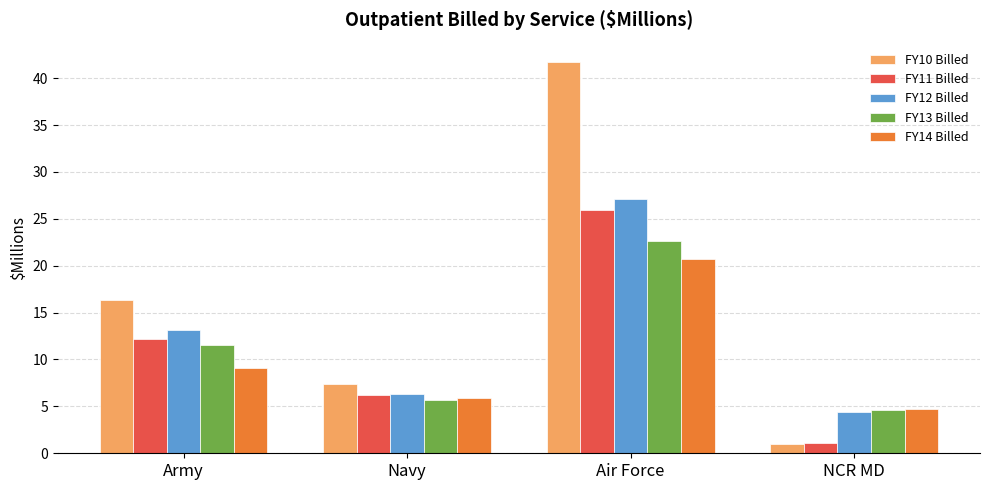

What is the sum of the FY12 Billed values at Navy and Air Force?

33.4